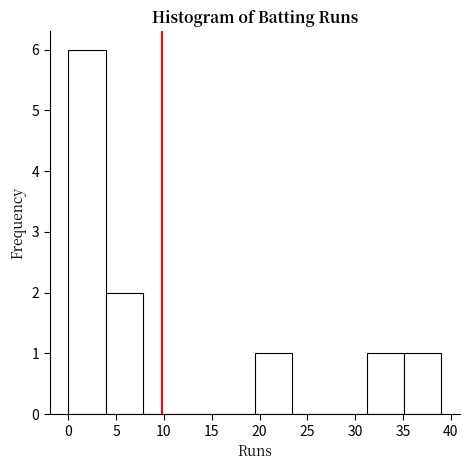

Reading left to right, list every bar in this chart as the range it spans on the x-axis followed by its height. Neither the bar edges nor the heights are printed on the chart, so give them approximately, as read against the axes.

0.0 to 3.9: 6
3.9 to 7.8: 2
7.8 to 11.7: 0
11.7 to 15.6: 0
15.6 to 19.5: 0
19.5 to 23.4: 1
23.4 to 27.3: 0
27.3 to 31.2: 0
31.2 to 35.1: 1
35.1 to 39.0: 1